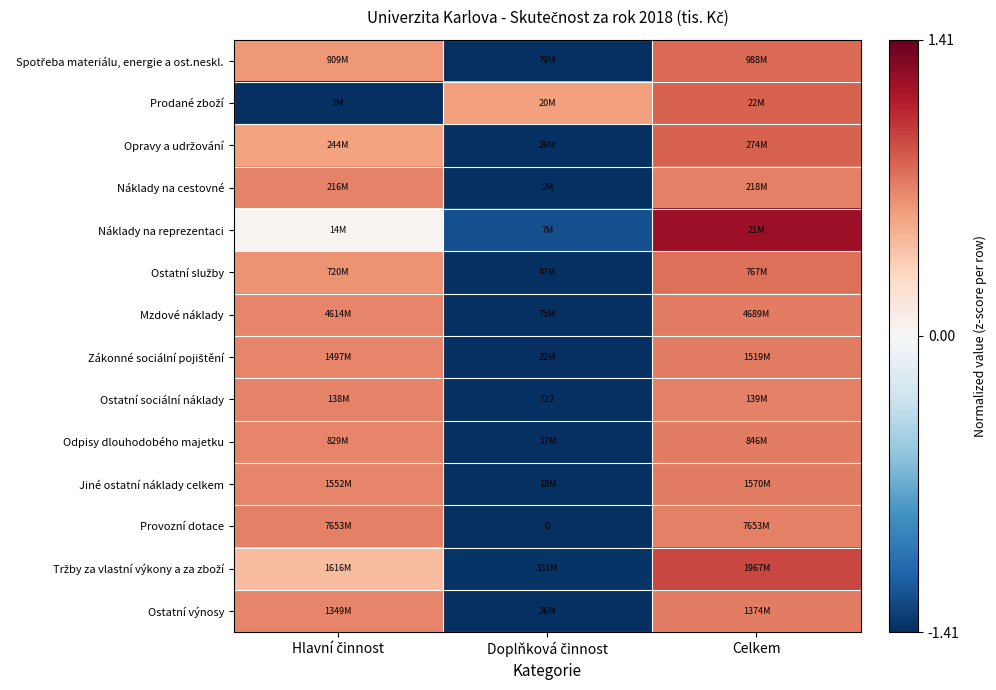

Count the number of data series in this chart.

14